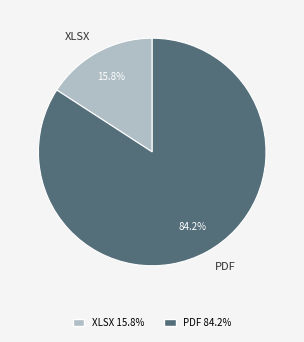

Is XLSX the majority of the pie?

No